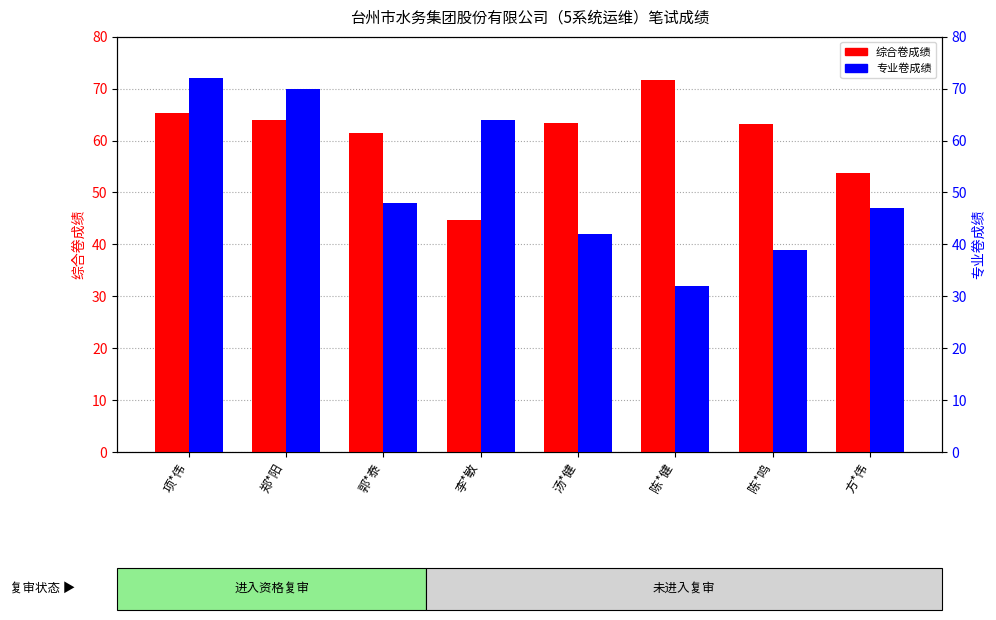

Between 陈*健 and 李*敏, which is larger?

陈*健